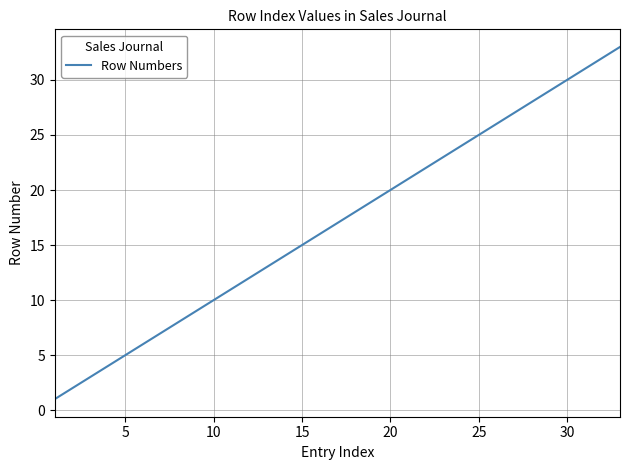

What is the difference between the maximum and minimum values?

32